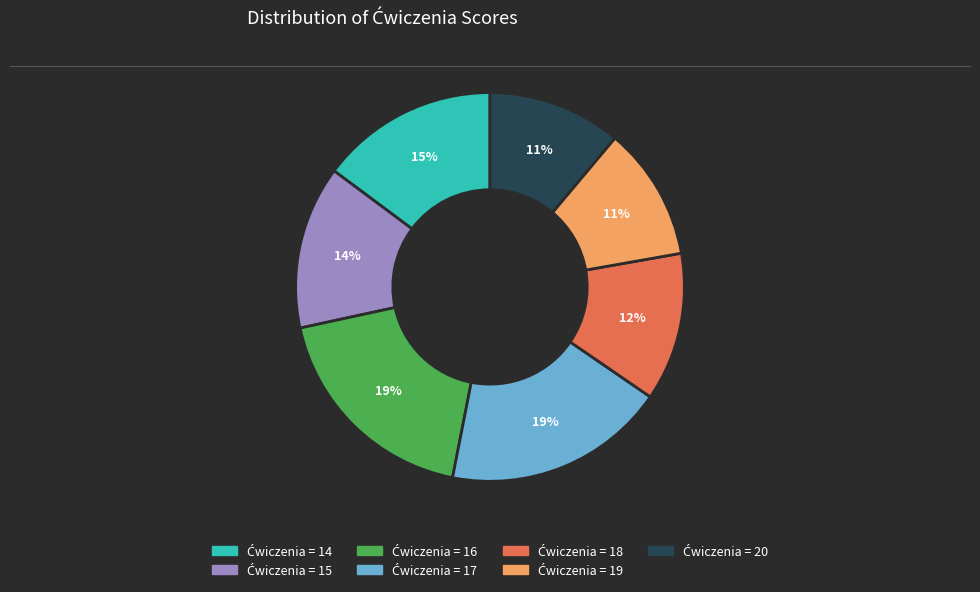

Is there a majority slice in this chart?

No